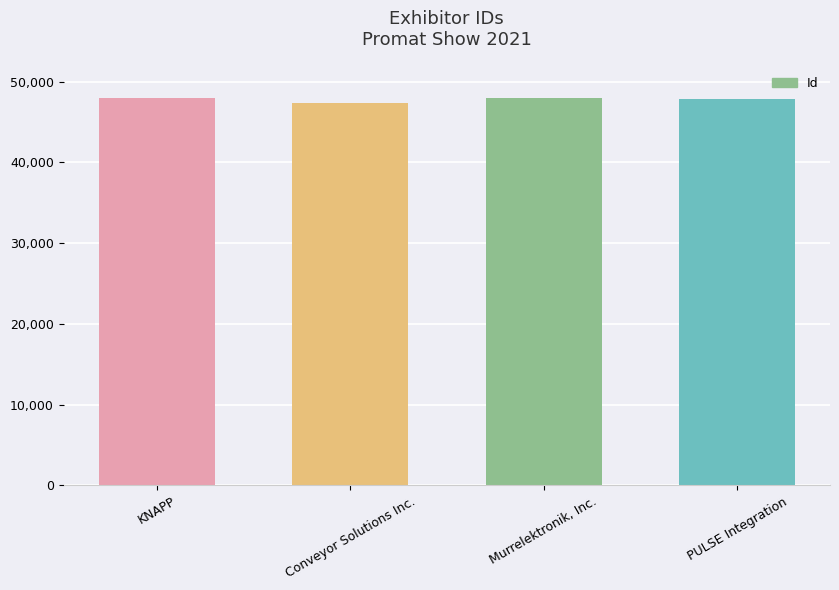

How many bars are there in total?

4